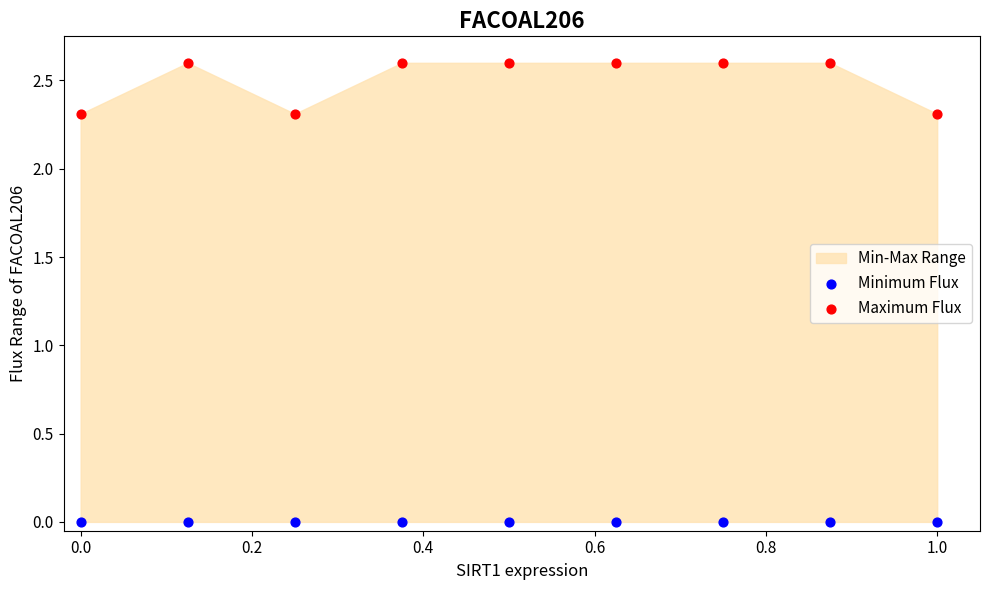

Which series contains the highest Y value?

Maximum Flux